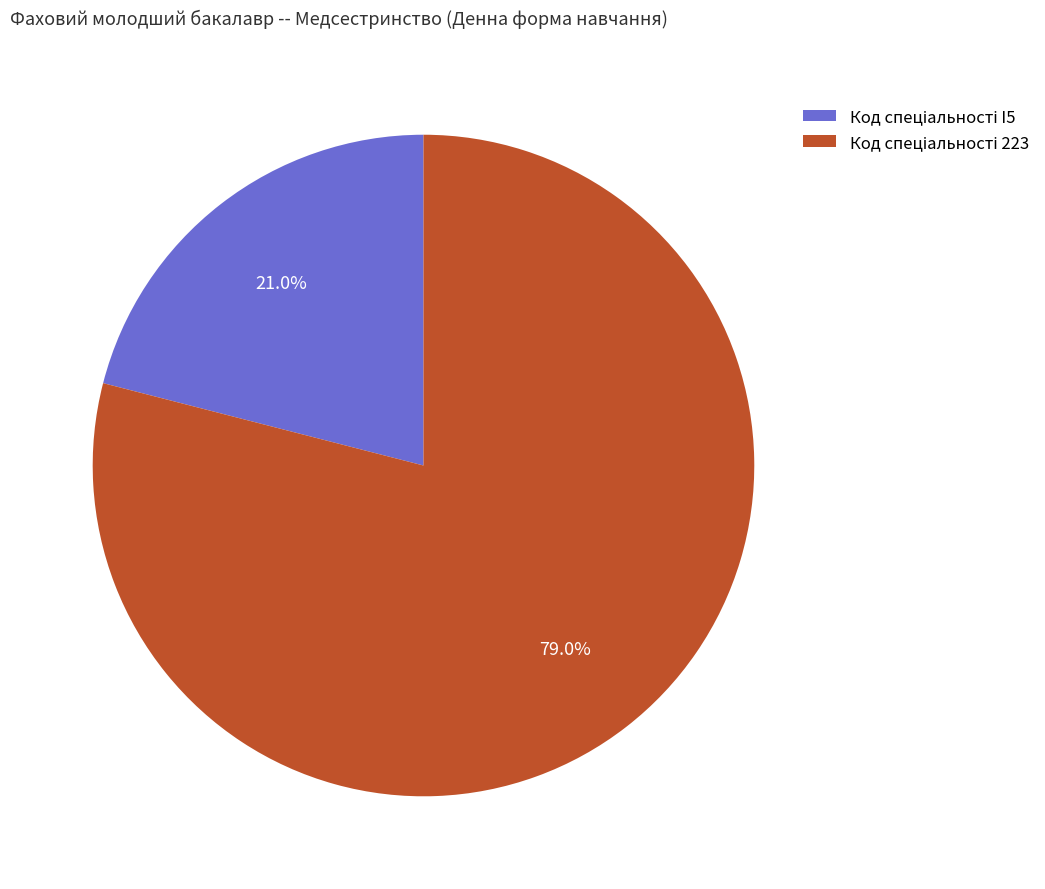

Is there a majority slice in this chart?

Yes